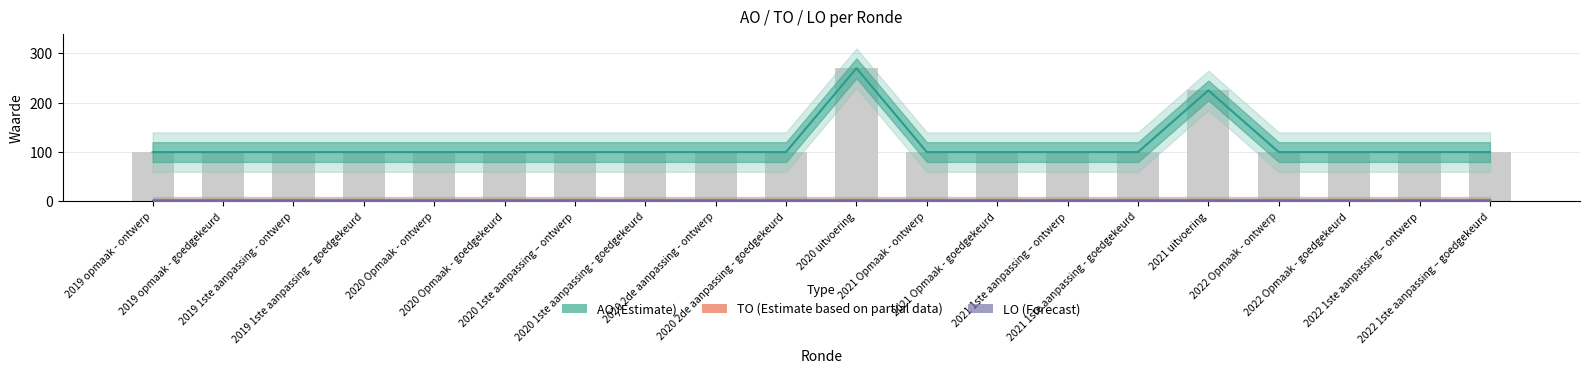

At which category is the sum across all series the highest?

2020 uitvoering